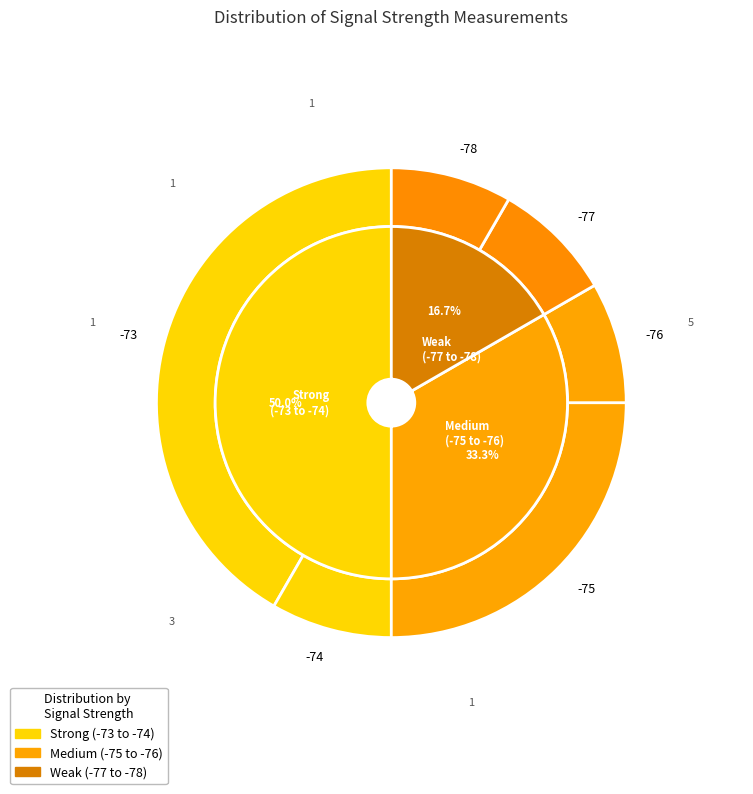

The 6 slice represents 8% of the pie. True or false?

True